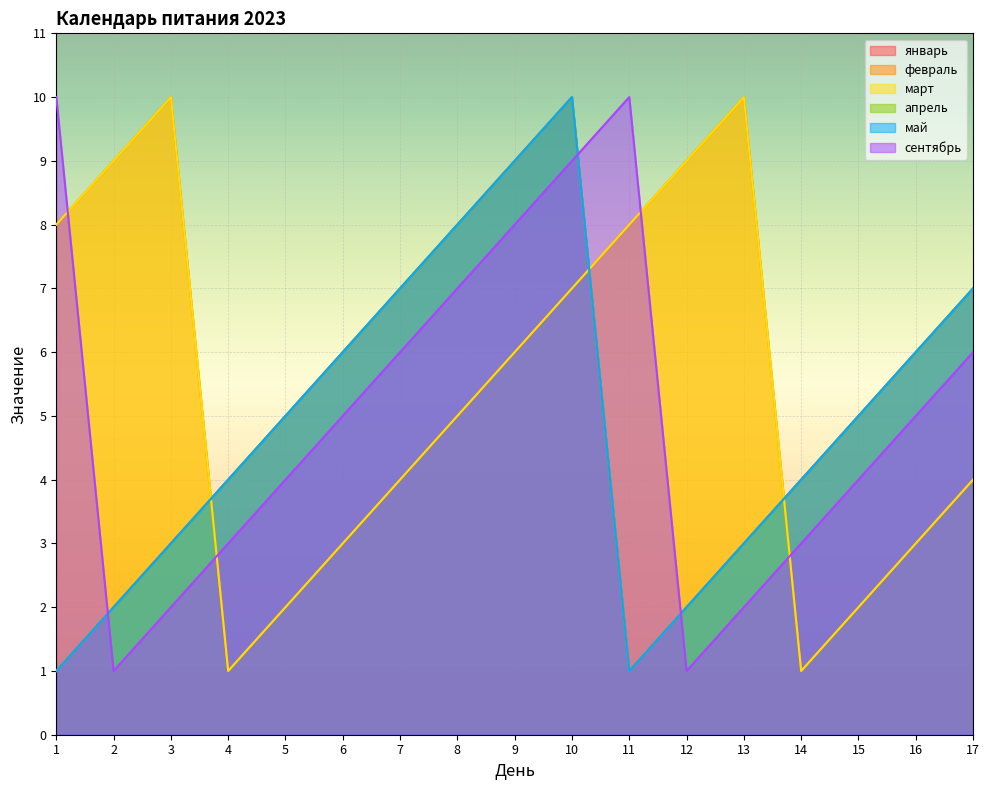

The value of апрель at 1 is 0. True or false?

False